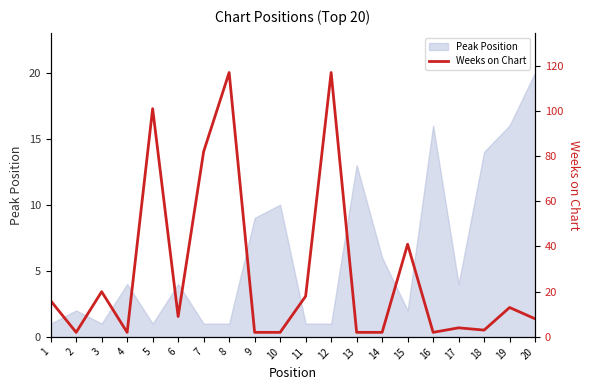

What is the greatest value displayed?

117